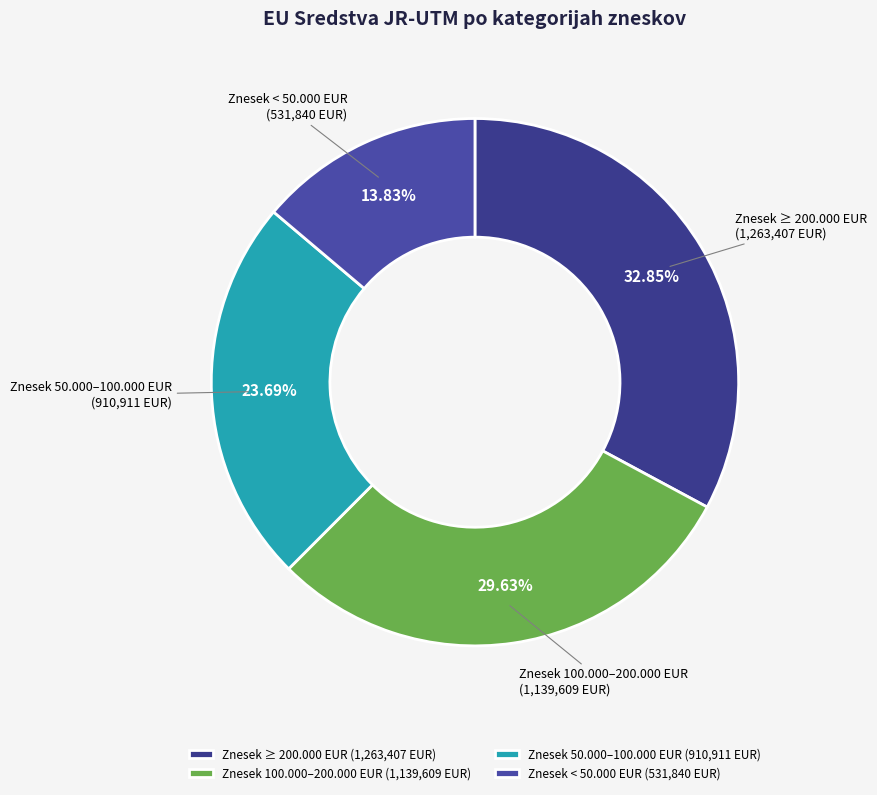

Which has a higher value, Znesek ≥ 200.000 EUR or Znesek < 50.000 EUR?

Znesek ≥ 200.000 EUR